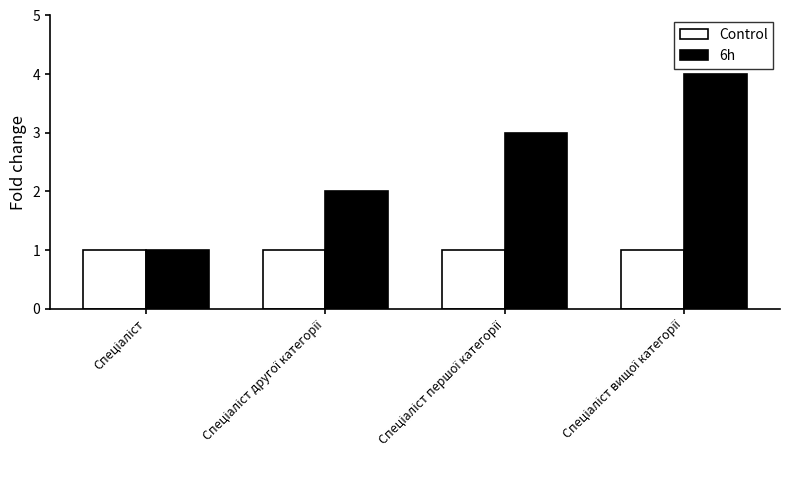

Rank the series by their average value, from lowest to highest.

Control, 6h